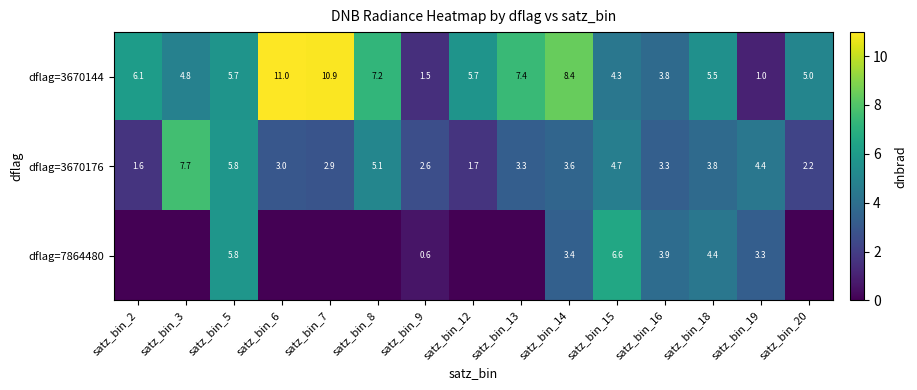

What is the difference between the highest and lowest values at satz_bin_16?

0.6